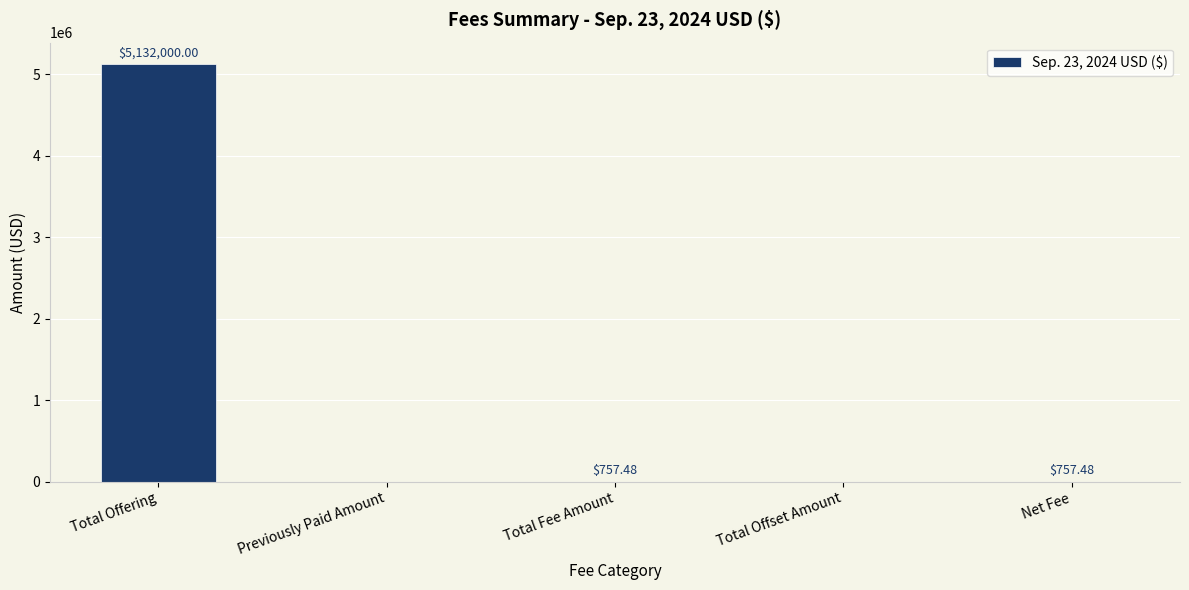

At which label does the data first exceed 757?

Total Offering